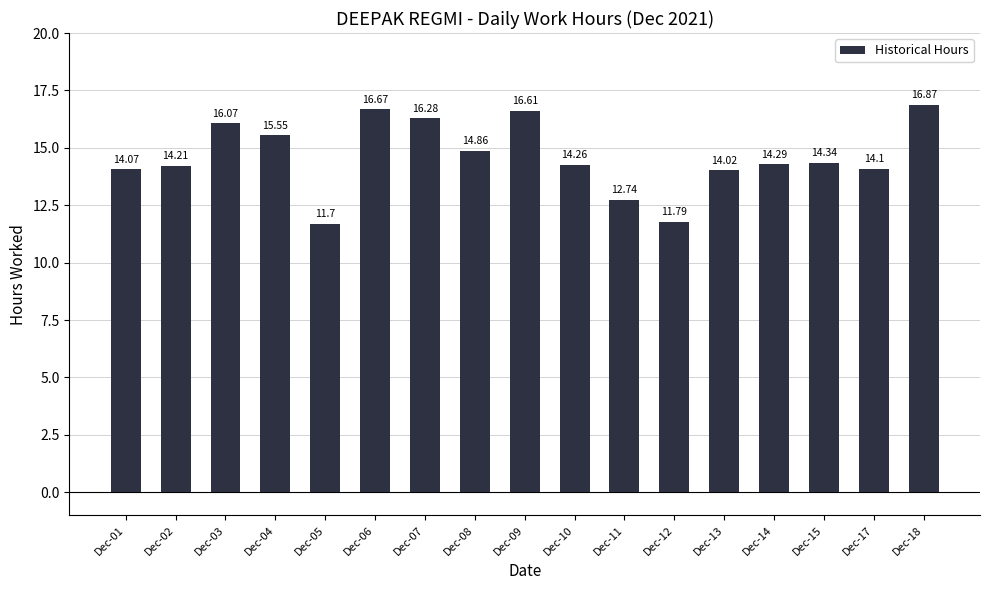

Reading left to right, transcribe all the data shown in this chart.

14.1	14.2	16.1	15.6	11.7	16.7	16.3	14.9	16.6	14.3	12.7	11.8	14.0	14.3	14.3	14.1	16.9